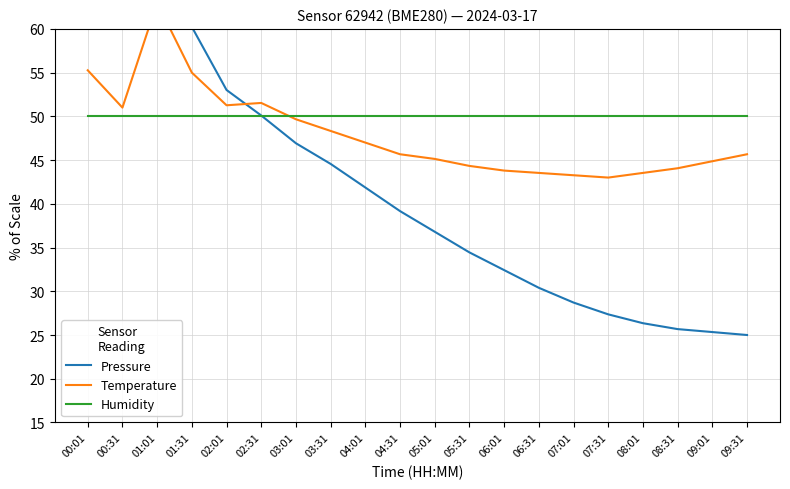

Where is the first local minimum for Temperature?

00:31